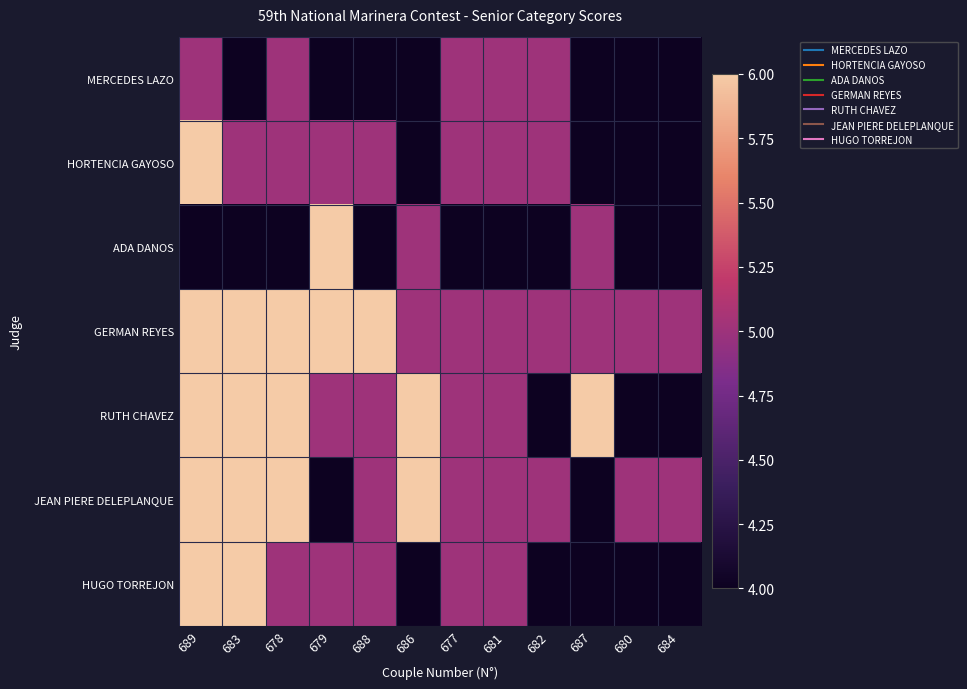

At which category does the chart reach its minimum across all series?

683